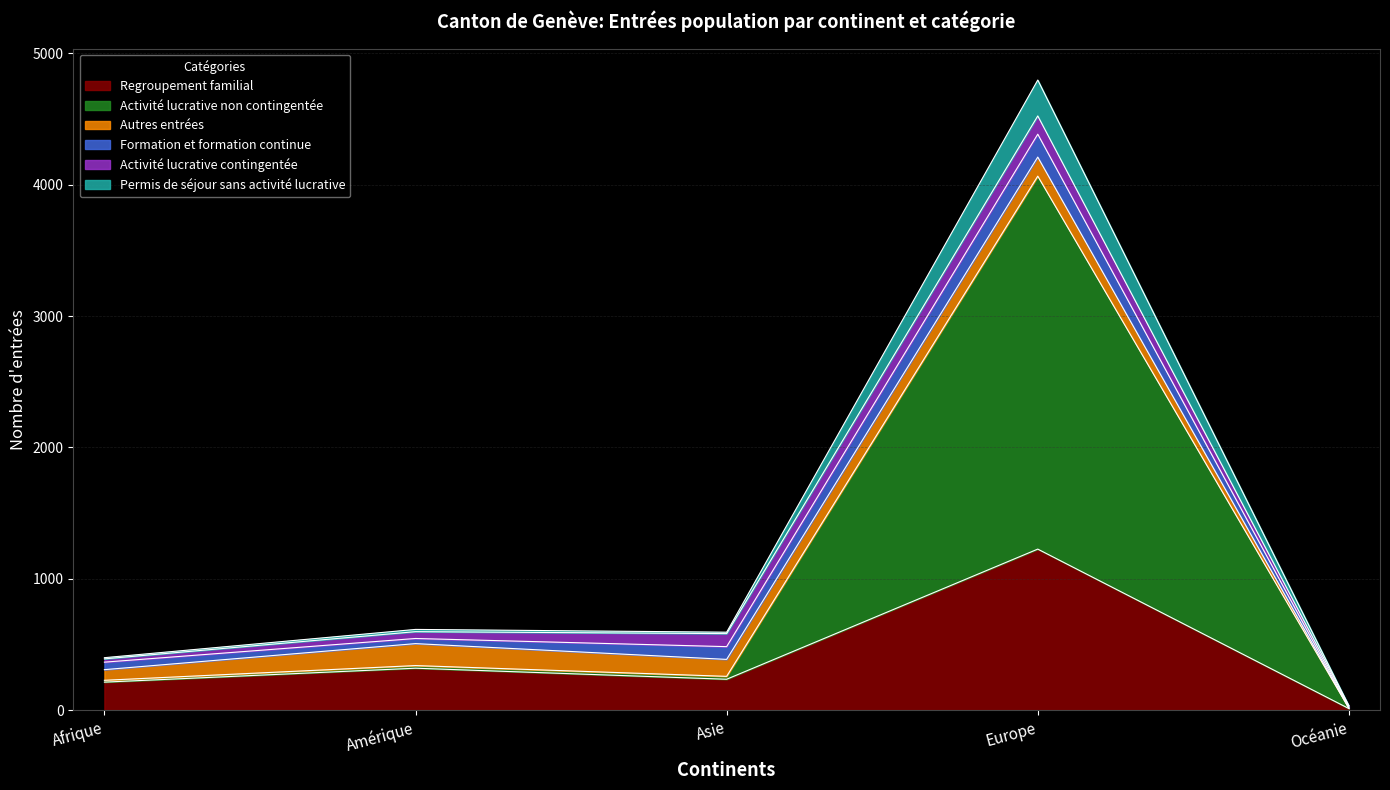

Where does the Regroupement familial series first go above 237?

Amérique